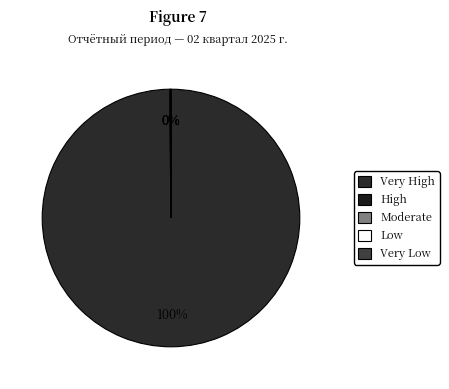

How many slices are in this pie chart?

5